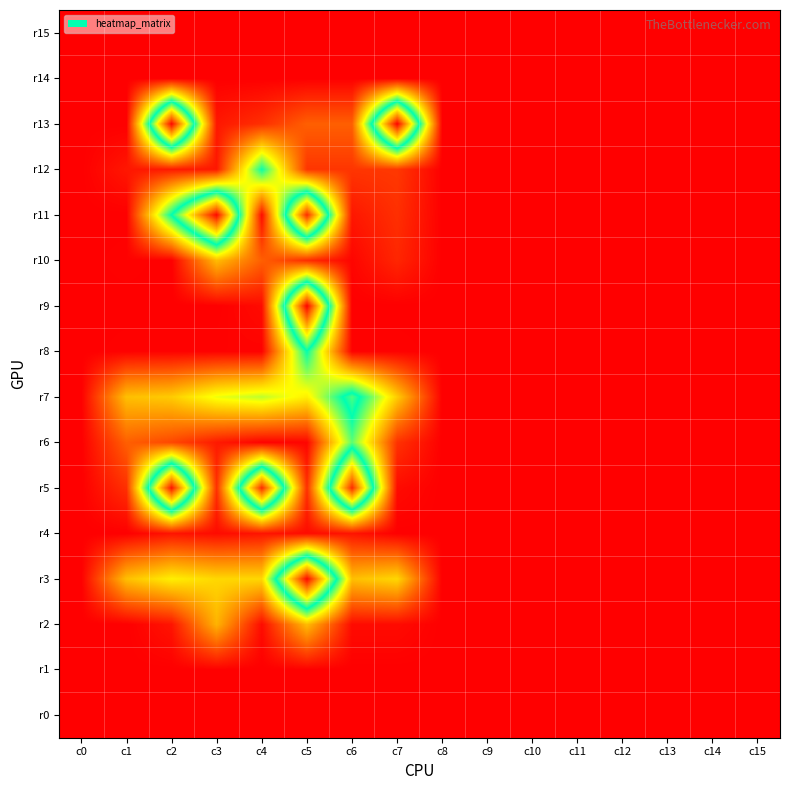

At how many categories does at least one series exceed 88?

6